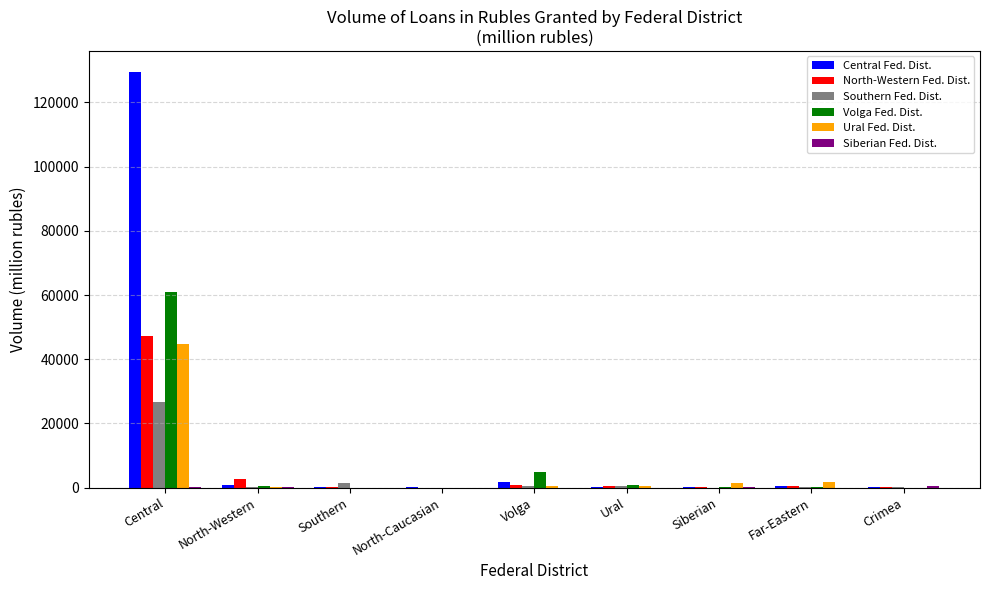

At which category is the sum across all series the highest?

Central